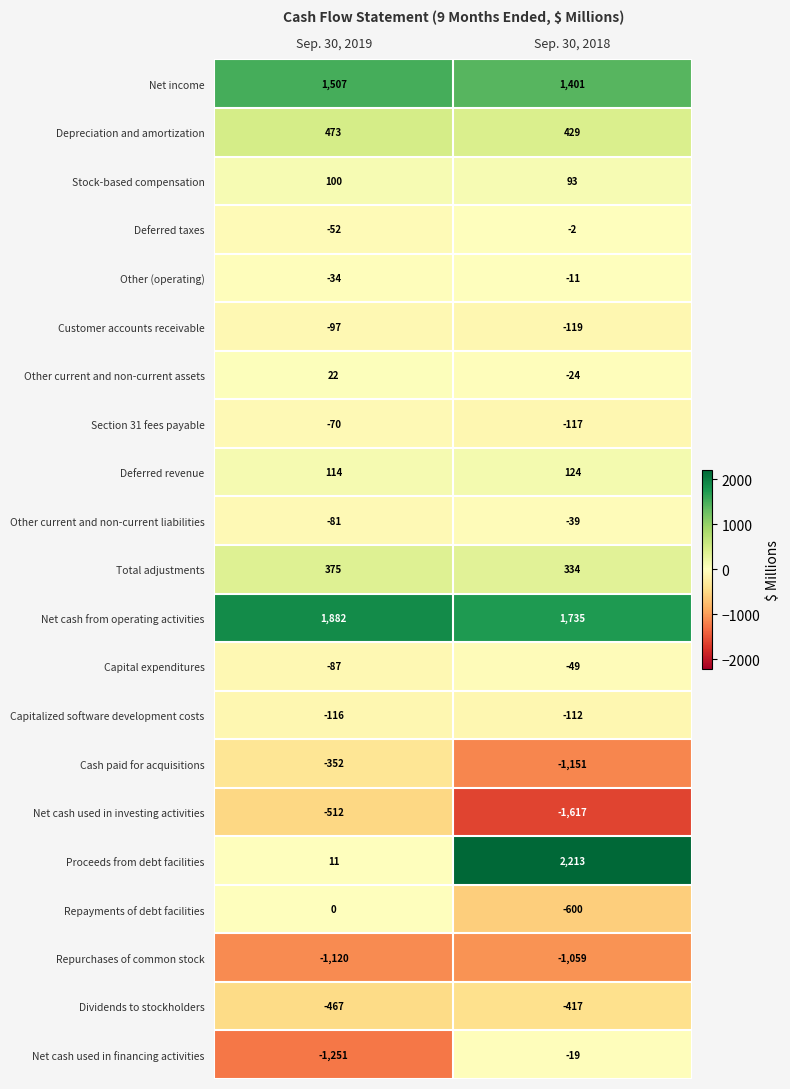

The value of Section 31 fees payable at Sep. 30, 2018 is -81. True or false?

False